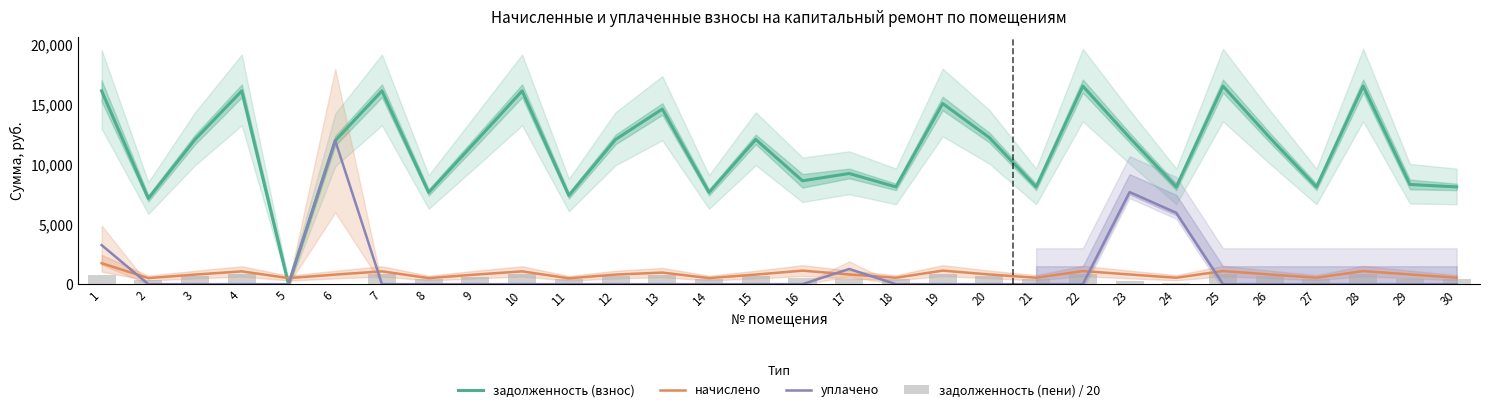

What is the difference between the maximum and second lowest values in the задолженность (взнос) series?

9388.0